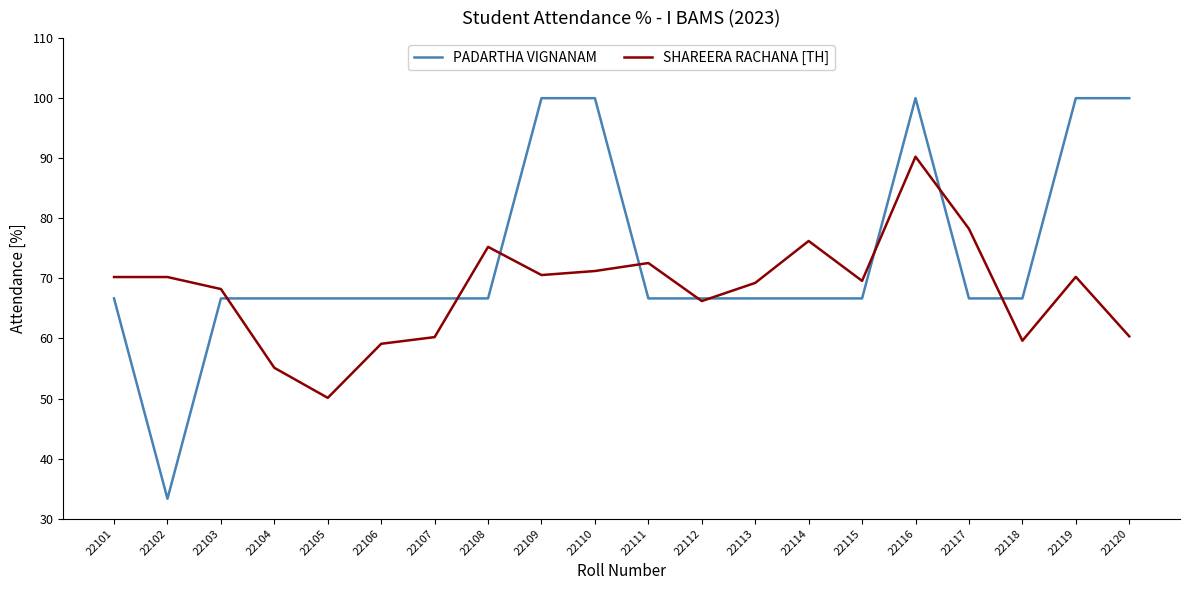

What is the difference between the highest and lowest values at 22115?

2.9